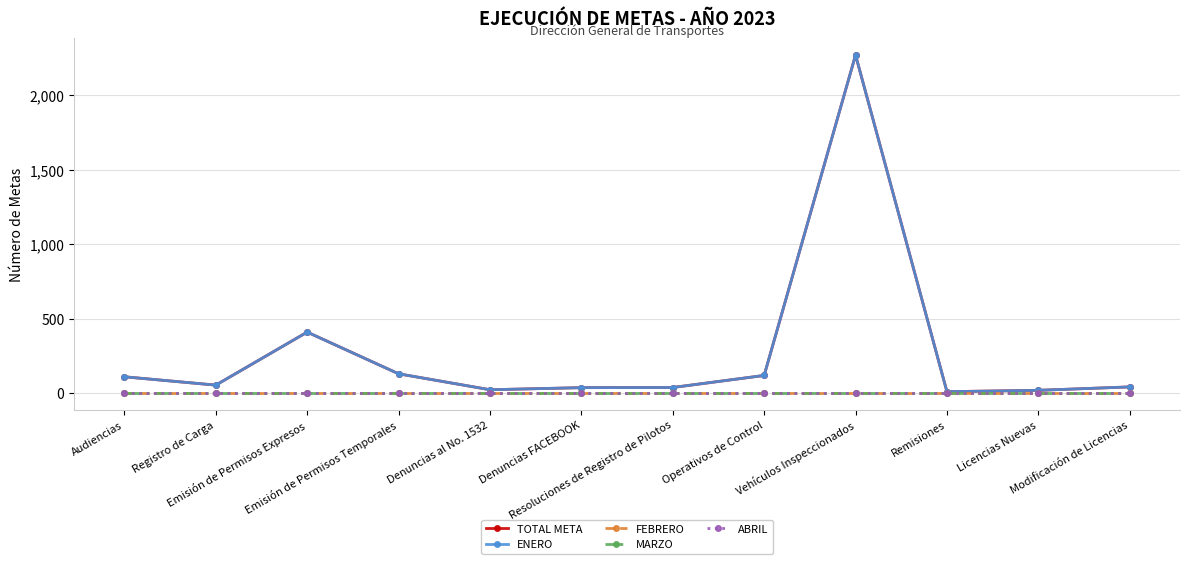

True or false: MARZO has a value of 0 at Modificación de Licencias.

True